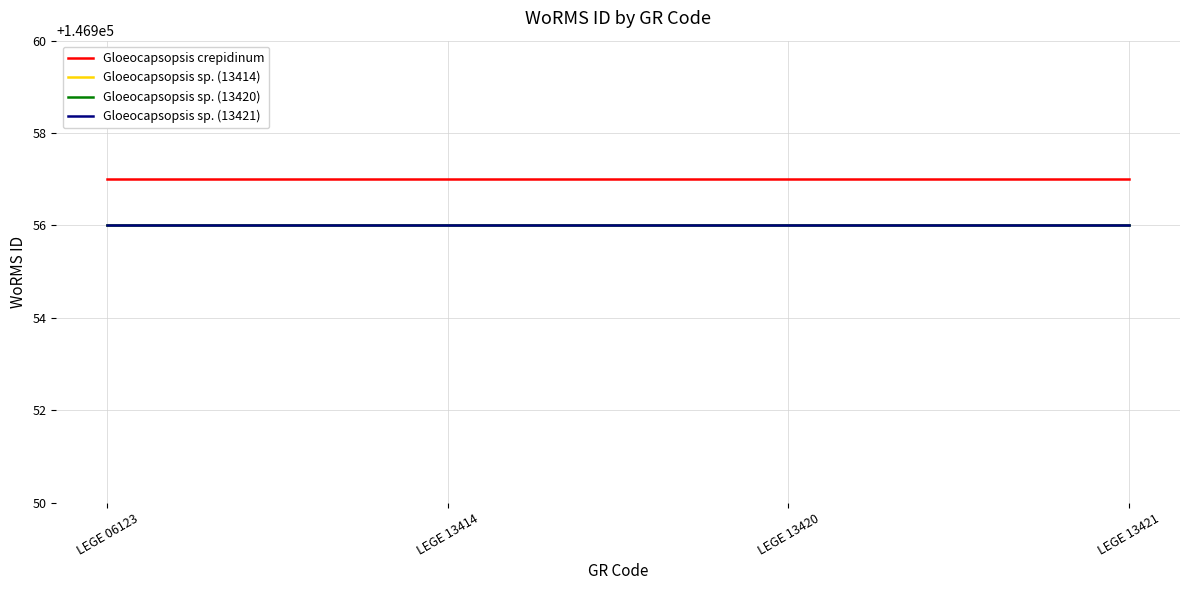

Is this an area chart (filled region under the line)?

No